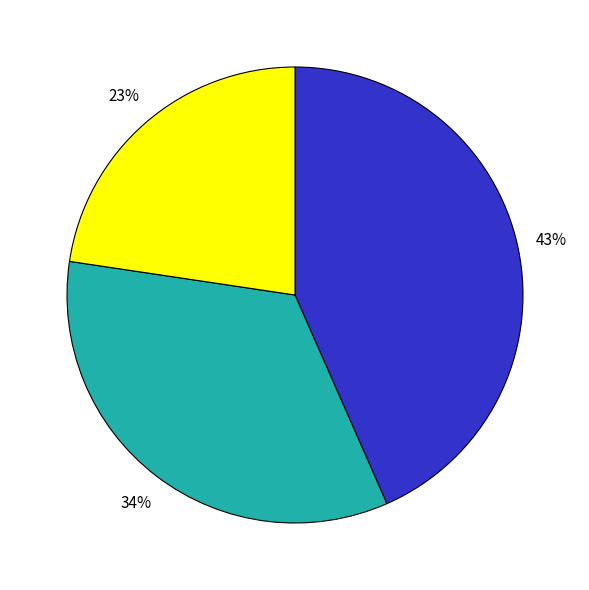

To the nearest percent, what is the average slice percentage?

33%